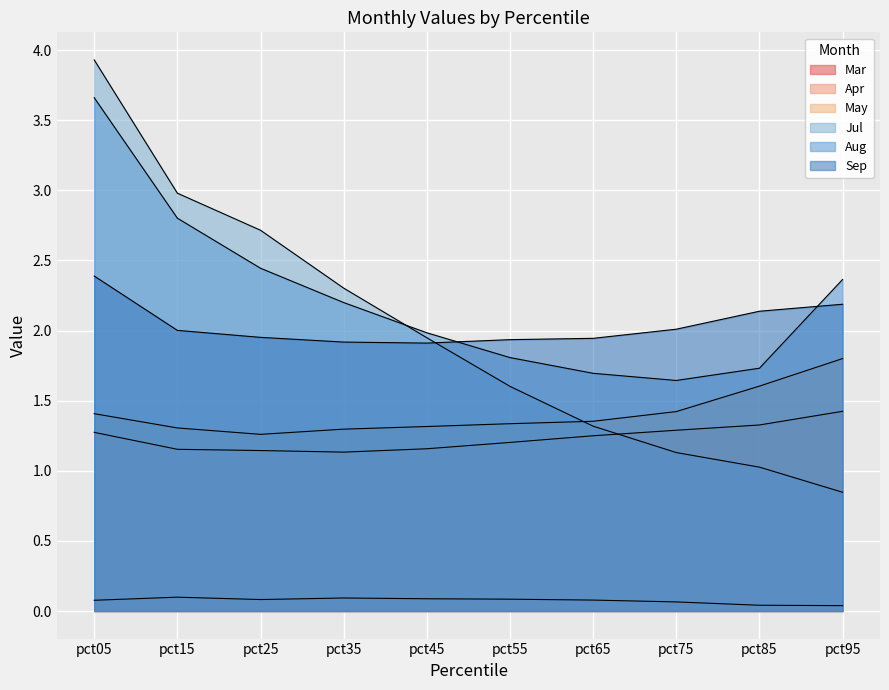

Between which two adjacent categories do Jul and Apr first intersect?

pct65 and pct75